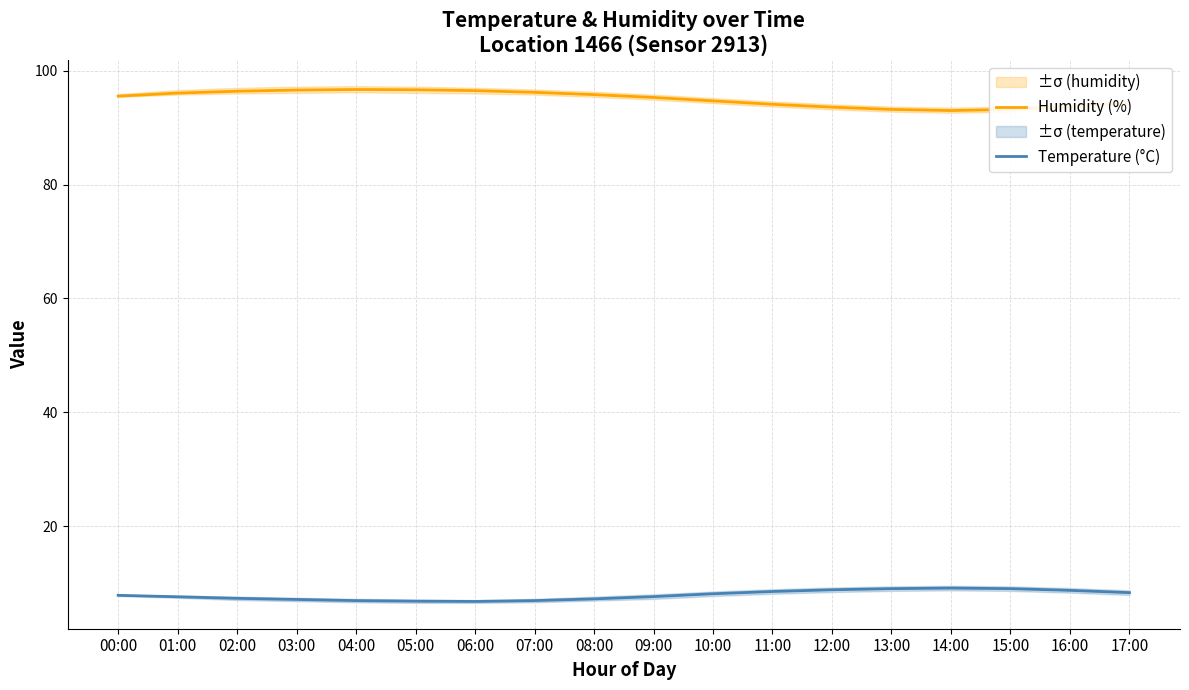

What is the spread (max minus min) of values at 15:00?

84.2